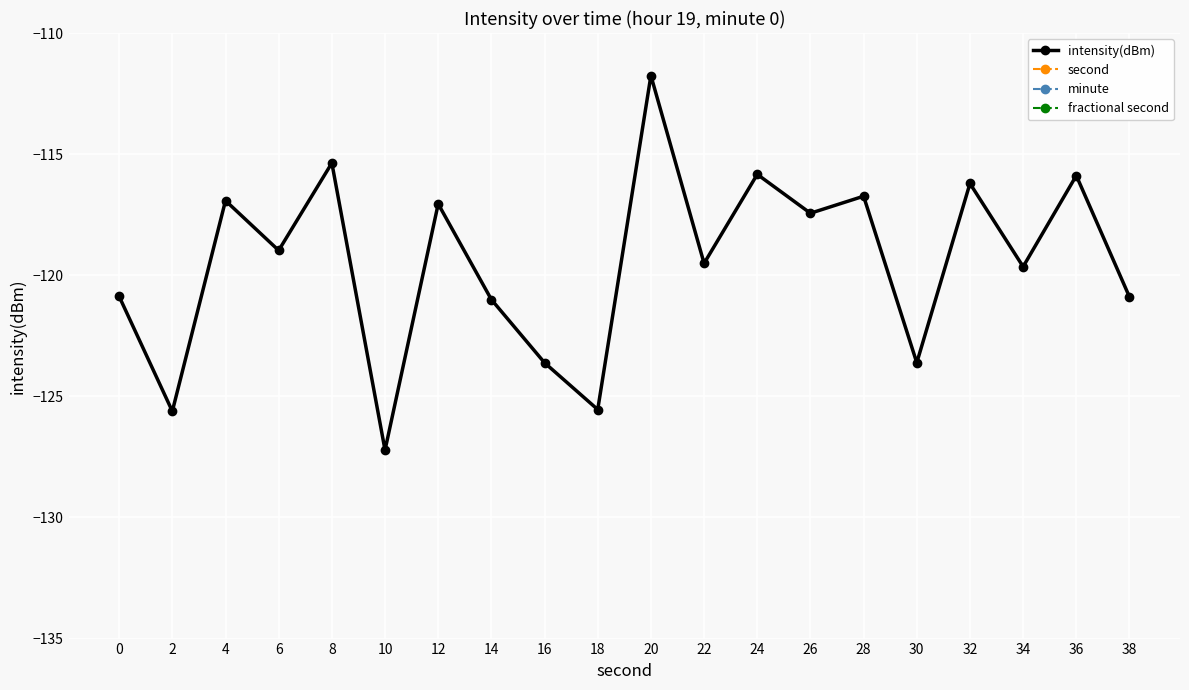

Between 28 and 38, which is larger?

28